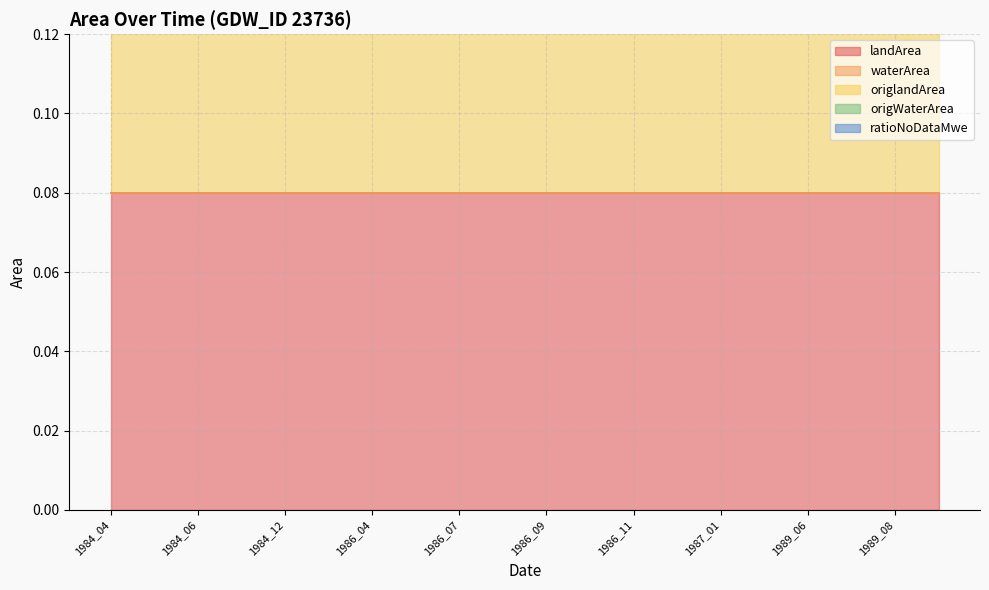

Count the number of data series in this chart.

5